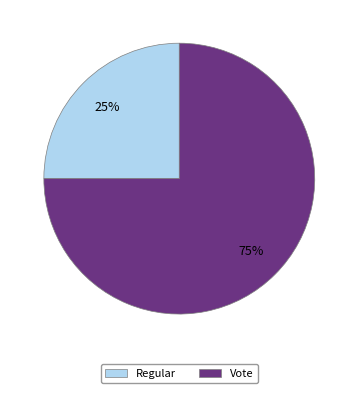

Approximately how many times larger is the value at Vote compared to Regular?

3.0